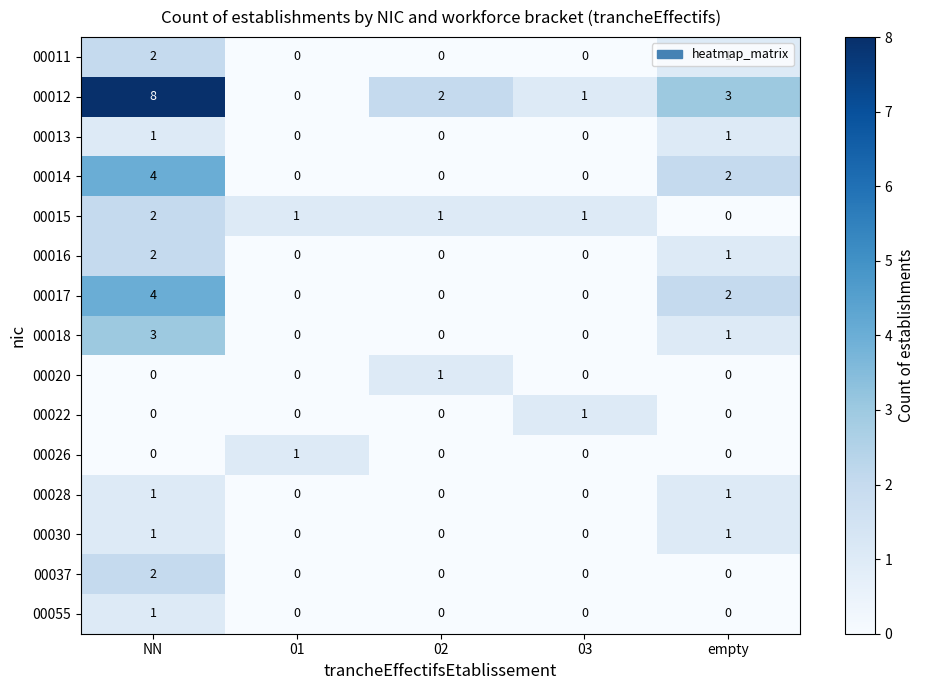

What is the sum of the 00014 values at 02 and NN?

4